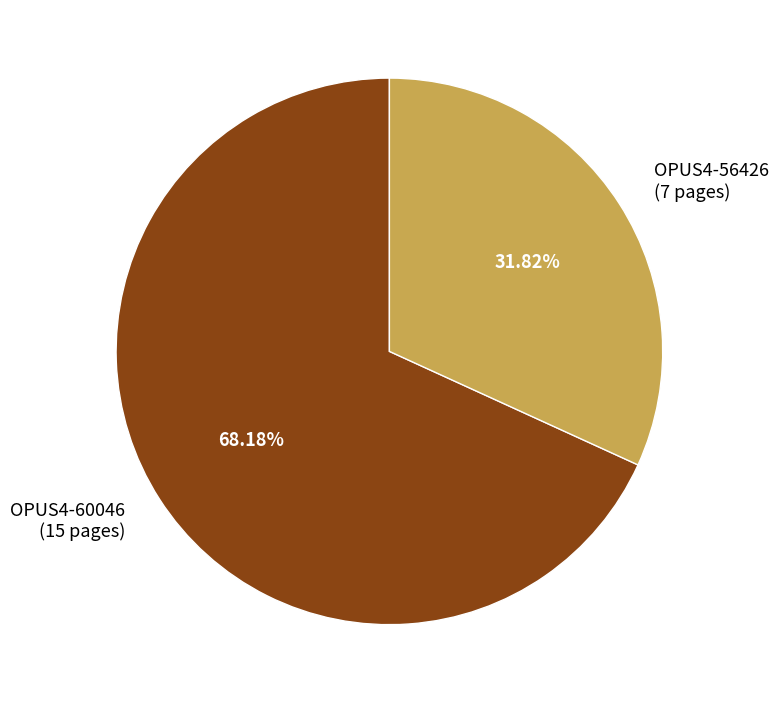

What percentage is the OPUS4-56426 slice, to the nearest percent?

32%